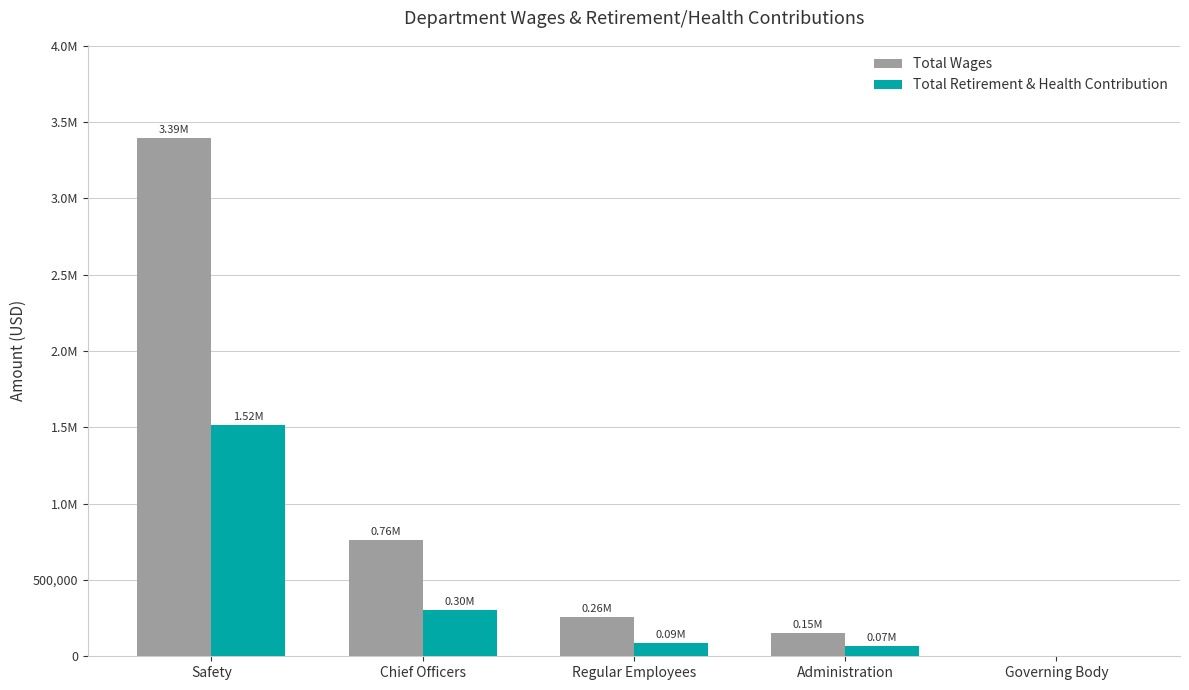

What is the label of the 4th bar from the left?

Administration